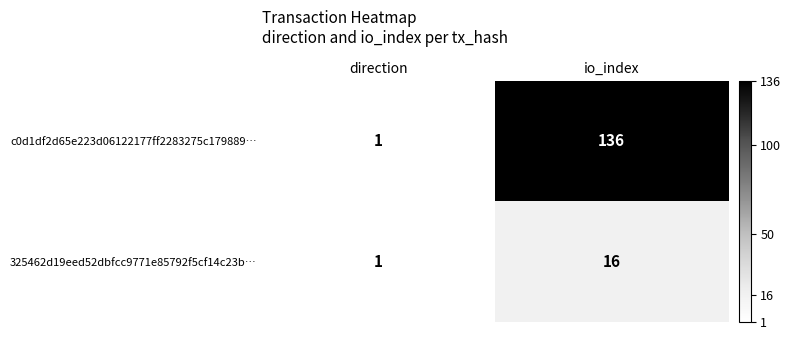

How many series are shown in this chart?

2